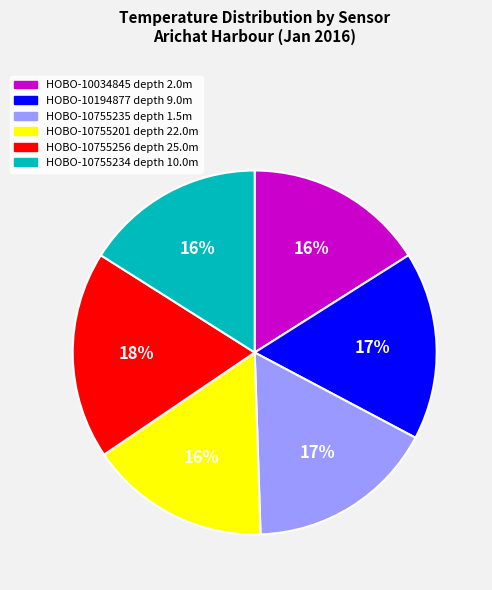

Does any single category account for the majority?

No